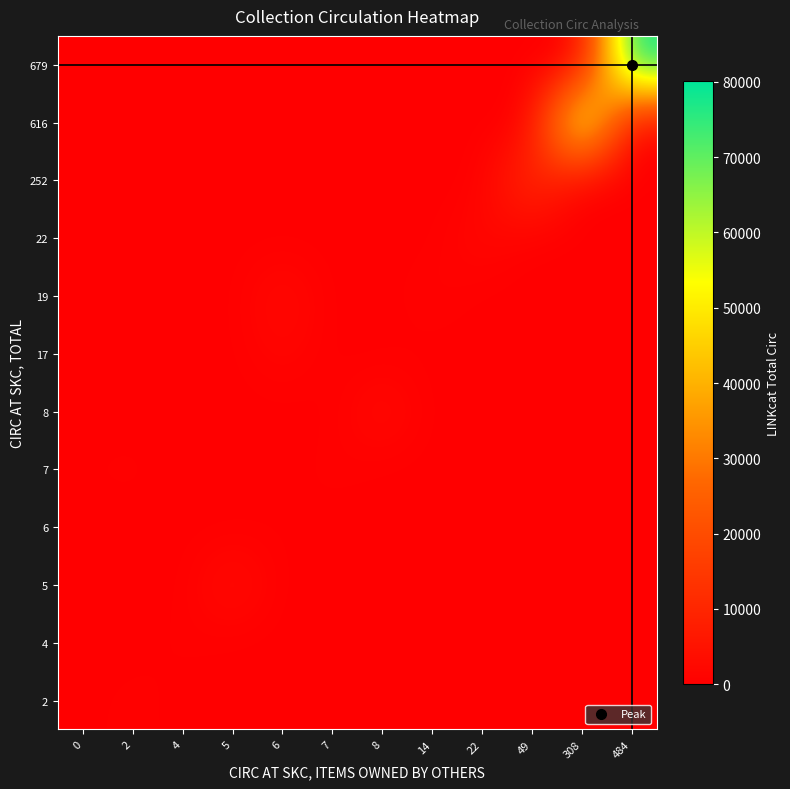

Reading right to left, list all the values displayed in this chart.

2: 484=0	308=0	49=0	22=0	14=0	8=0	7=0	6=0	5=0	4=0	2=692	0=0
4: 484=0	308=0	49=0	22=0	14=0	8=0	7=0	6=0	5=0	4=565	2=0	0=0
5: 484=0	308=0	49=0	22=0	14=0	8=0	7=0	6=0	5=3830	4=0	2=0	0=0
6: 484=0	308=0	49=0	22=0	14=0	8=0	7=0	6=249	5=0	4=0	2=0	0=0
7: 484=0	308=0	49=0	22=0	14=0	8=0	7=703	6=0	5=0	4=0	2=655	0=309
8: 484=0	308=0	49=0	22=0	14=0	8=3273	7=0	6=0	5=0	4=0	2=0	0=0
17: 484=0	308=0	49=0	22=0	14=0	8=0	7=0	6=1815	5=0	4=0	2=0	0=0
19: 484=0	308=0	49=0	22=0	14=1066	8=0	7=0	6=3054	5=0	4=0	2=0	0=0
22: 484=0	308=0	49=0	22=2467	14=0	8=0	7=0	6=0	5=0	4=0	2=0	0=0
252: 484=0	308=0	49=12977	22=0	14=0	8=0	7=0	6=0	5=0	4=0	2=0	0=0
616: 484=0	308=66672	49=0	22=0	14=0	8=0	7=0	6=0	5=0	4=0	2=0	0=0
679: 484=80084	308=0	49=0	22=0	14=0	8=0	7=0	6=0	5=0	4=0	2=0	0=0